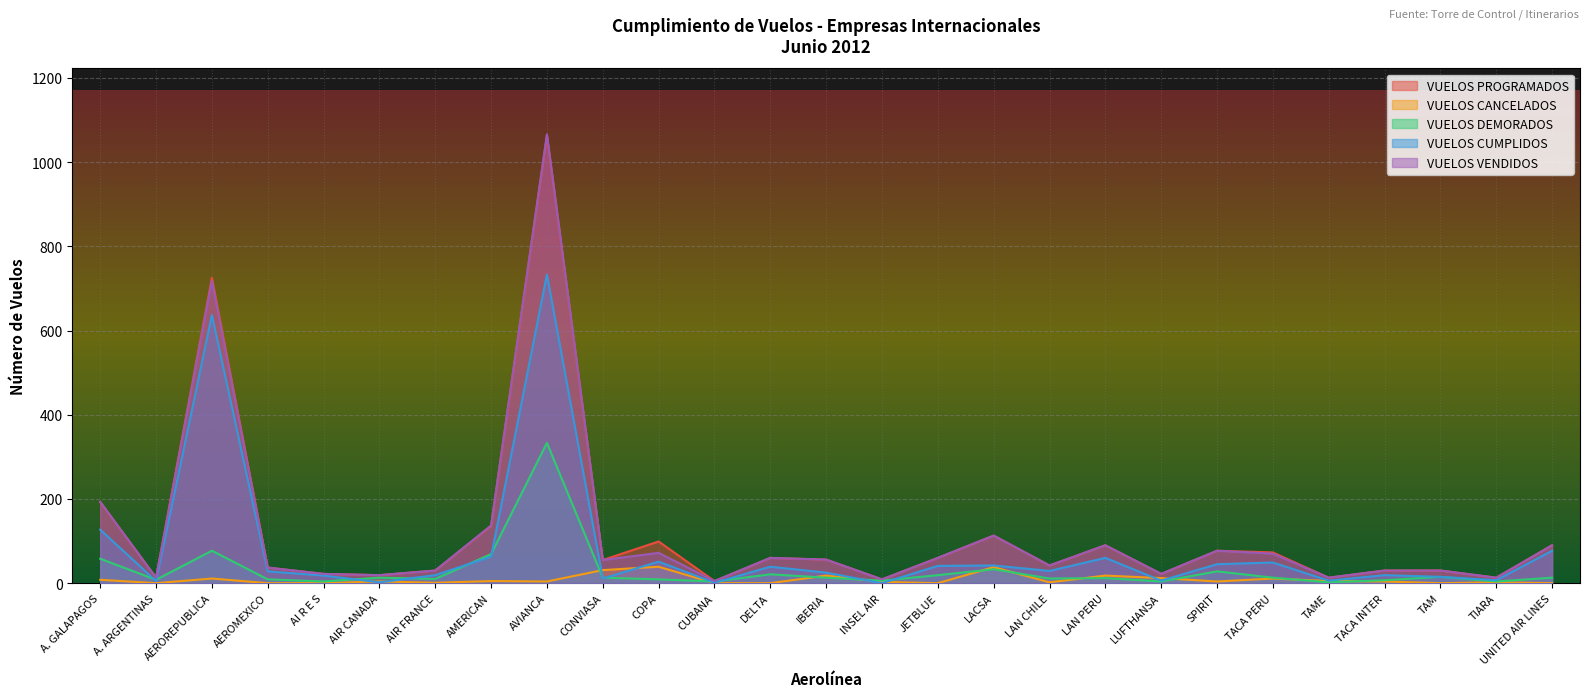

What is the label of the 27th point from the left?

UNITED AIR LINES